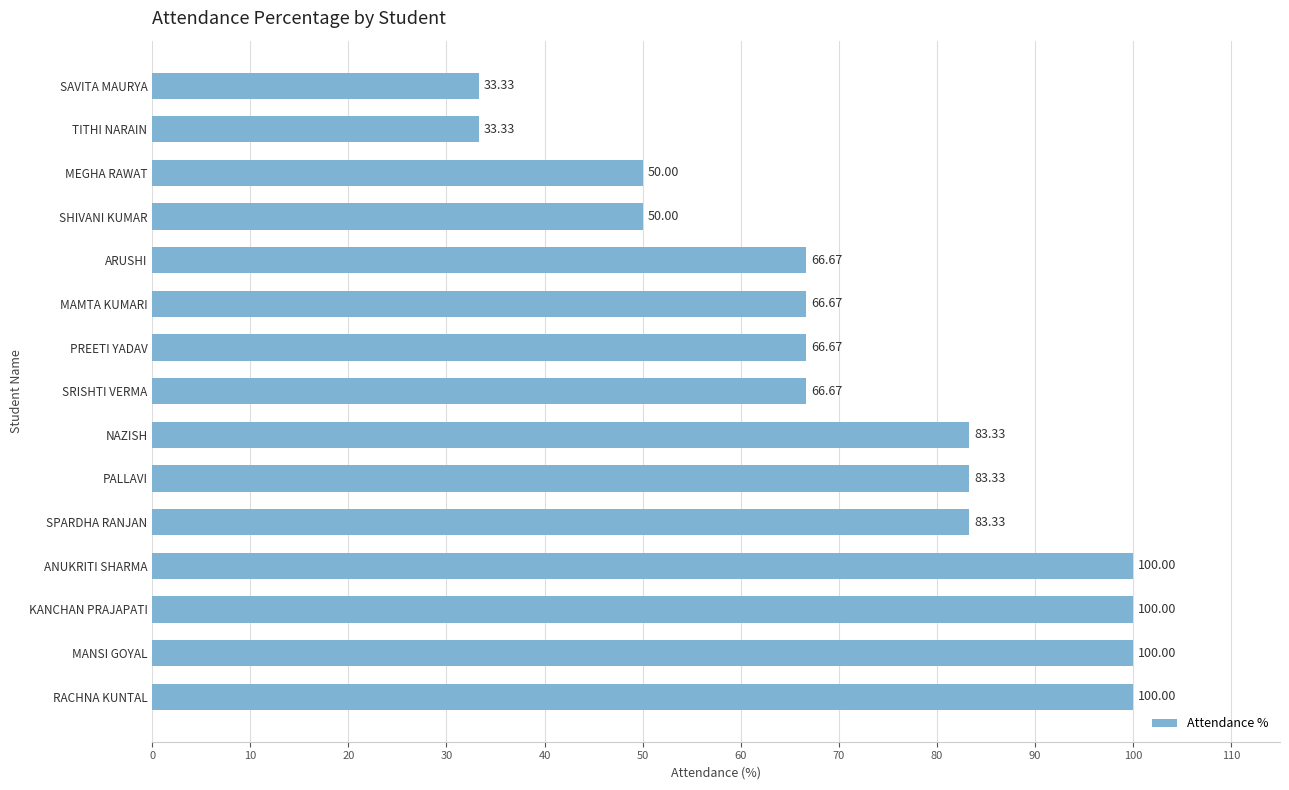

Approximately how many times larger is the value at NAZISH compared to RACHNA KUNTAL?

0.8